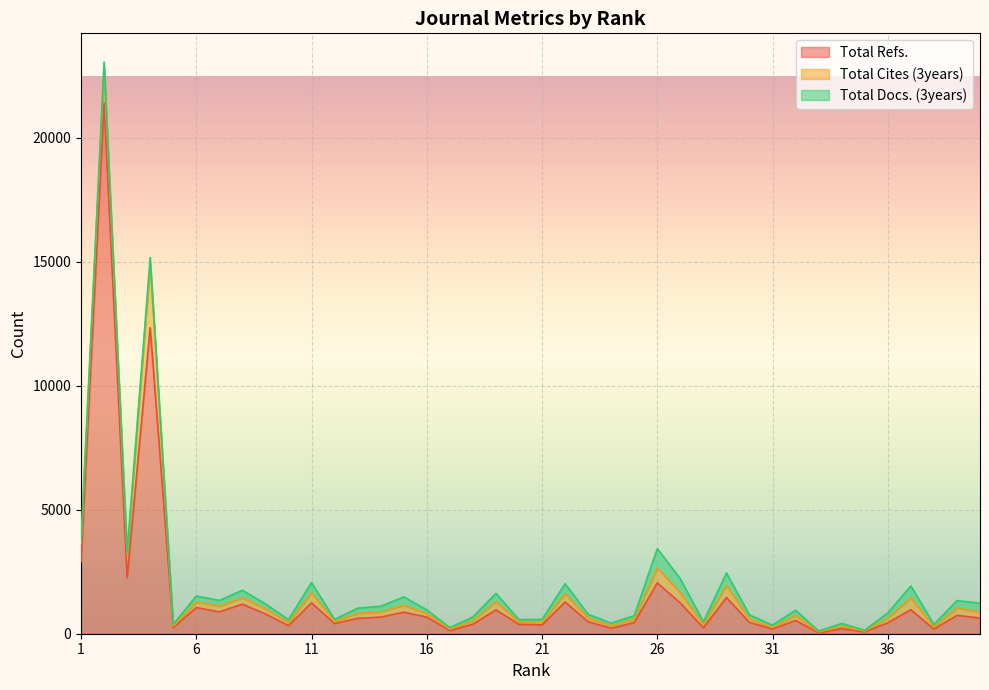

Reading left to right, extract all data points from this chart.

Total Refs.: 1=2900	2=21399	3=2260	4=12341	5=245	6=1055	7=880	8=1192	9=797	10=327	11=1244	12=409	13=619	14=670	15=867	16=671	17=126	18=382	19=961	20=380	21=356	22=1279	23=484	24=219	25=449	26=2049	27=1237	28=237	29=1459	30=455	31=190	32=535	33=35	34=203	35=76	36=440	37=970	38=185	39=739	40=632
Total Cites (3years): 1=734	2=1439	3=931	4=2547	5=63	6=227	7=227	8=262	9=203	10=118	11=409	12=84	13=203	14=207	15=280	16=144	17=56	18=145	19=332	20=94	21=111	22=334	23=150	24=100	25=137	26=605	27=415	28=121	29=488	30=136	31=65	32=206	33=35	34=101	35=32	36=184	37=476	38=88	39=295	40=237
Total Docs. (3years): 1=124	2=220	3=76	4=283	5=64	6=240	7=236	8=298	9=204	10=123	11=409	12=87	13=207	14=230	15=338	16=147	17=64	18=149	19=333	20=94	21=111	22=407	23=151	24=106	25=140	26=778	27=561	28=122	29=499	30=168	31=92	32=208	33=37	34=109	35=32	36=214	37=481	38=99	39=302	40=362